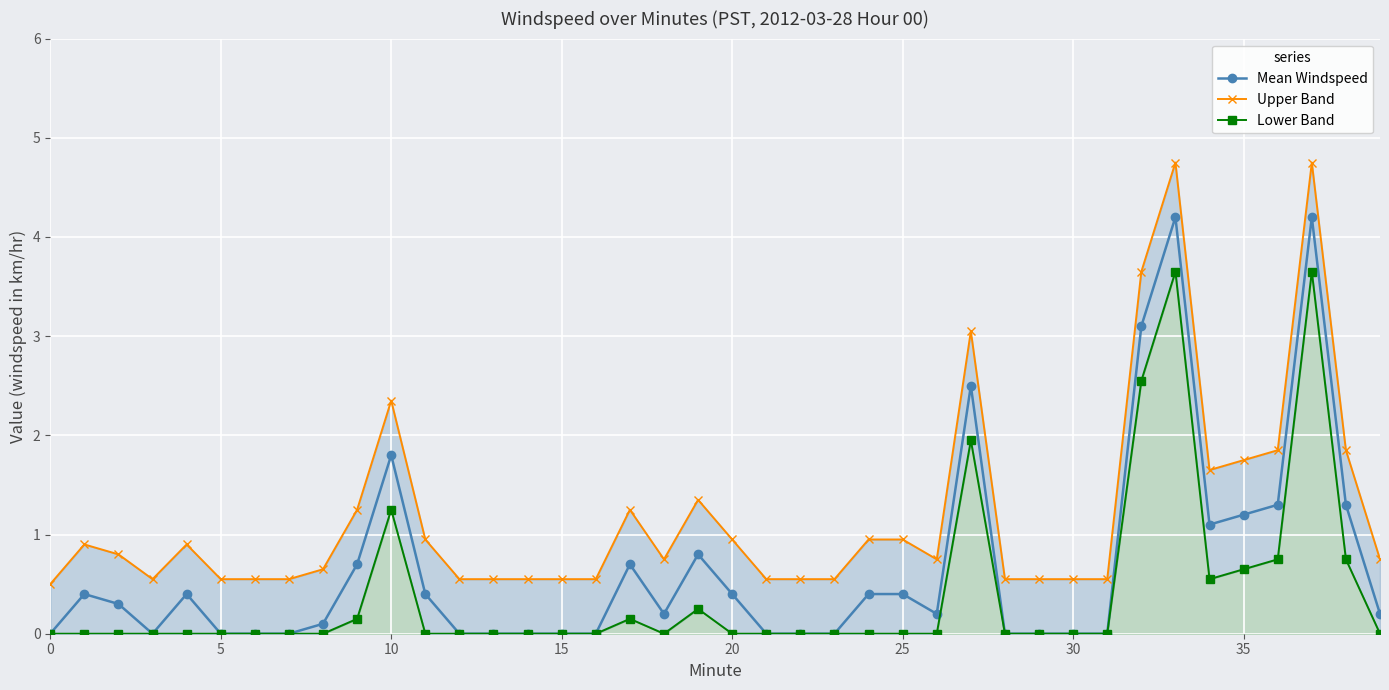

How many lines are shown in the chart?

3